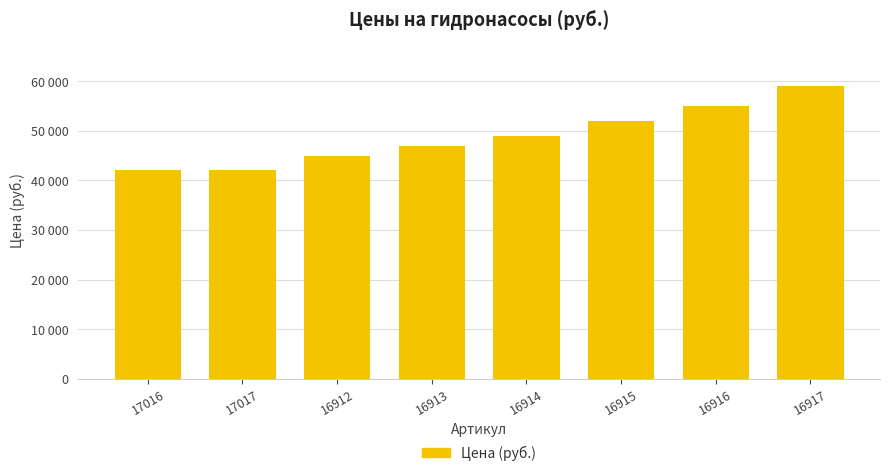

What is the label of the 4th bar from the left?

16913